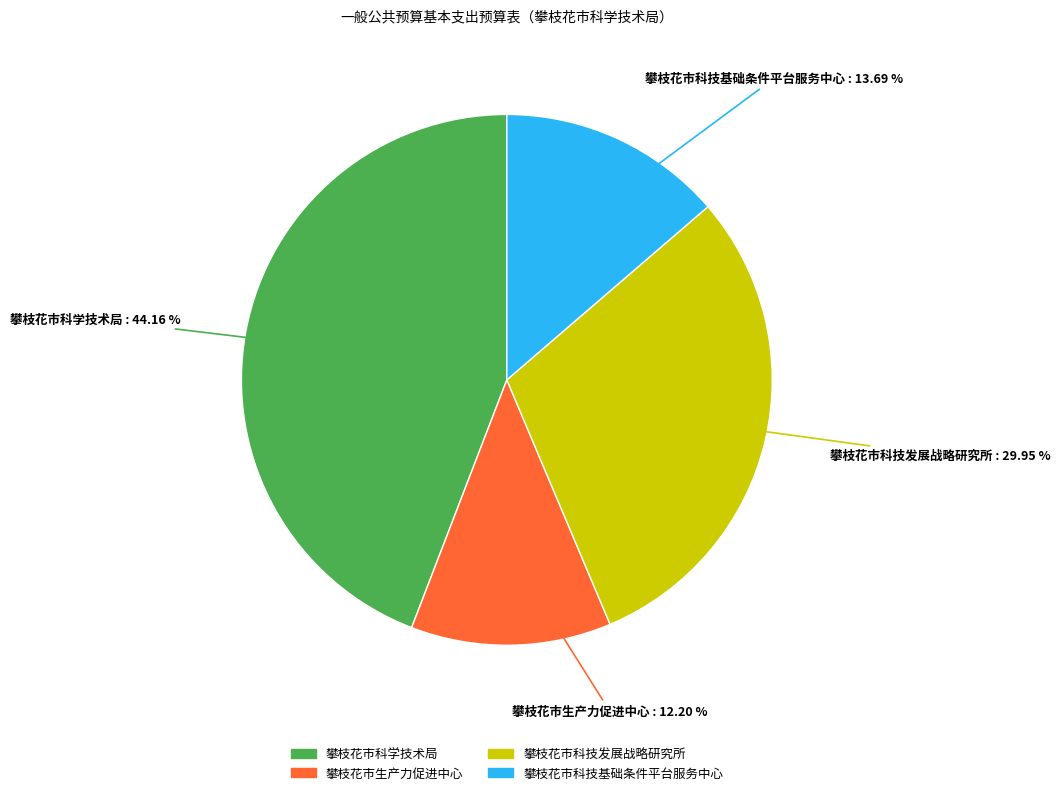

Which category has the biggest portion of the pie?

攀枝花市科学技术局